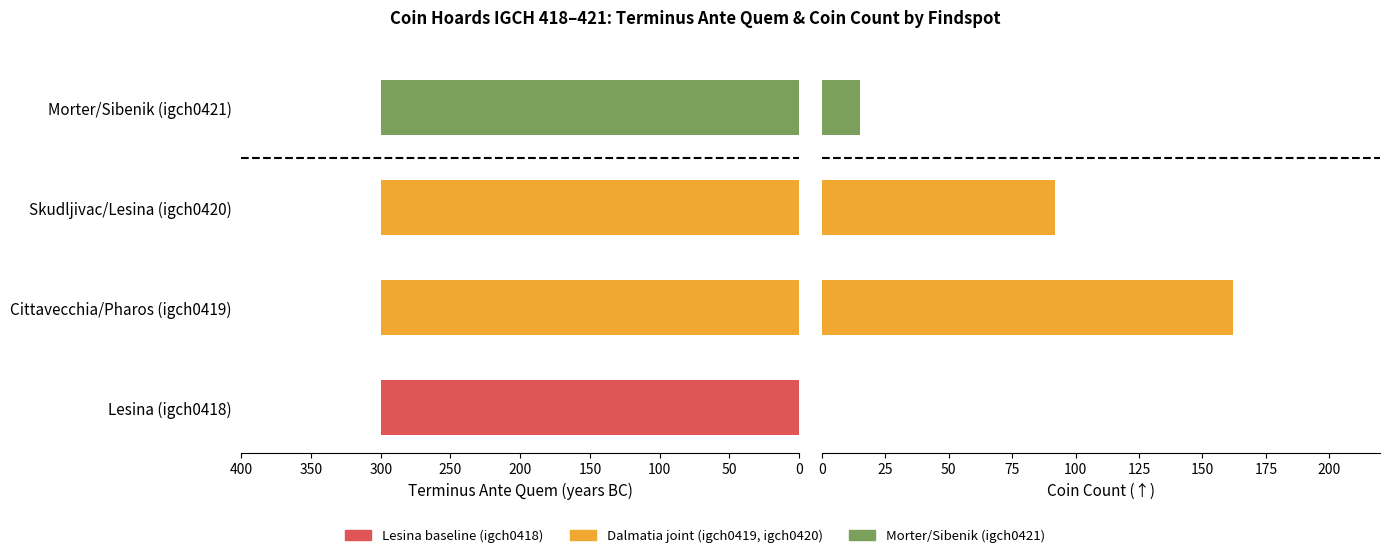

At how many categories does at least one series exceed 75?

2